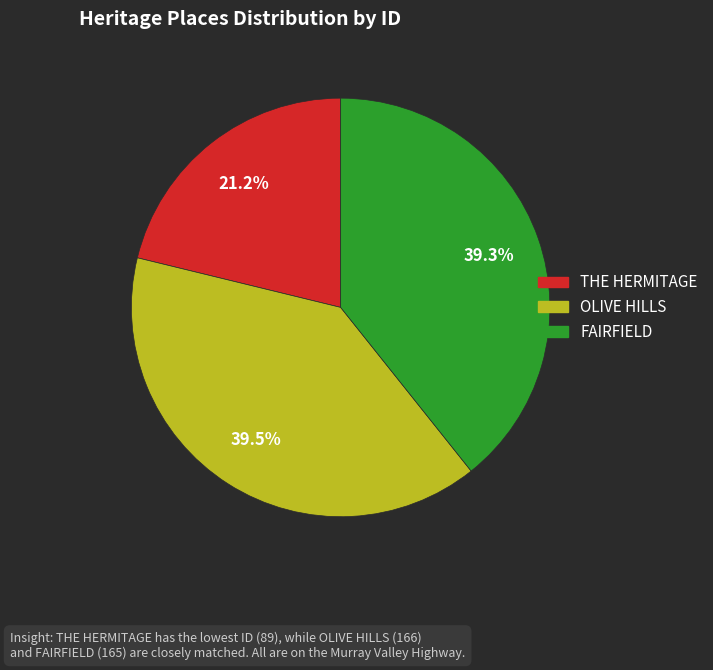

Which slice is the smallest?

THE HERMITAGE